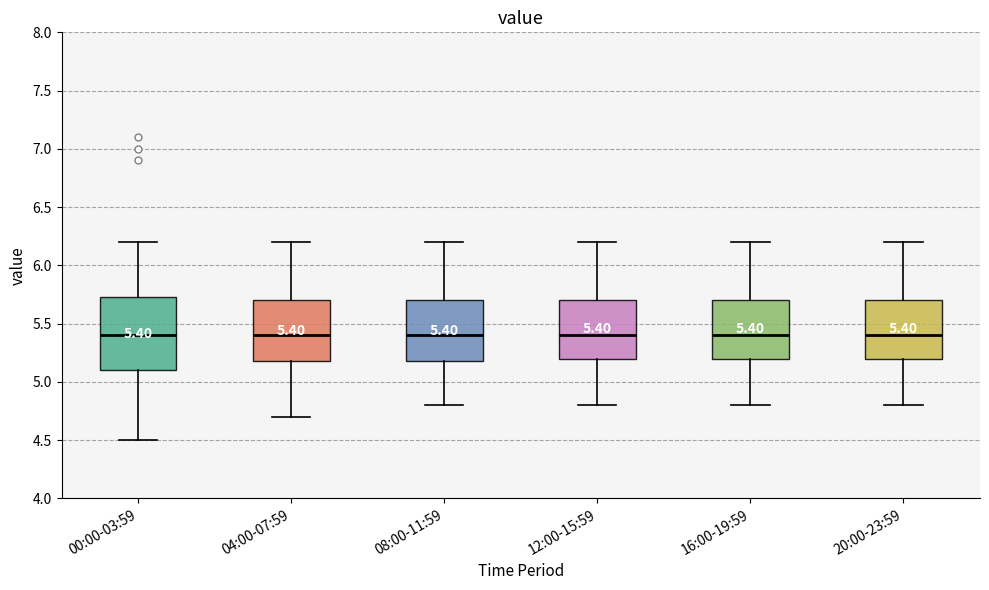

Which box is the tallest, from its lower edge to its upper edge?

00:00-03:59